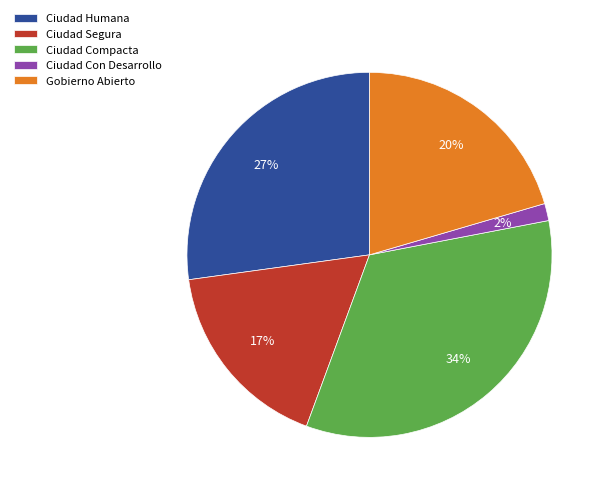

Do Gobierno Abierto and Ciudad Compacta together represent more than half of the pie?

Yes